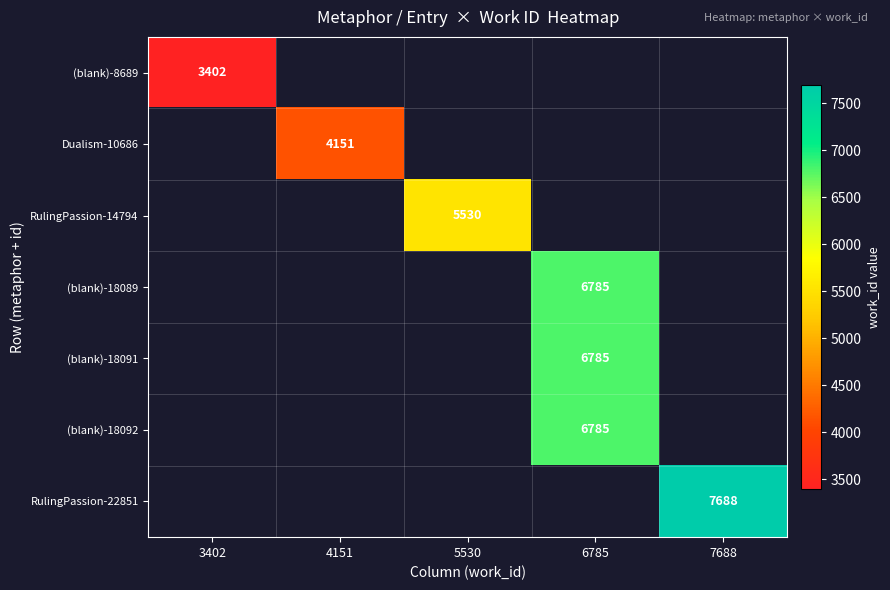

The value of (blank)-18092 at 6785 is 4692. True or false?

False